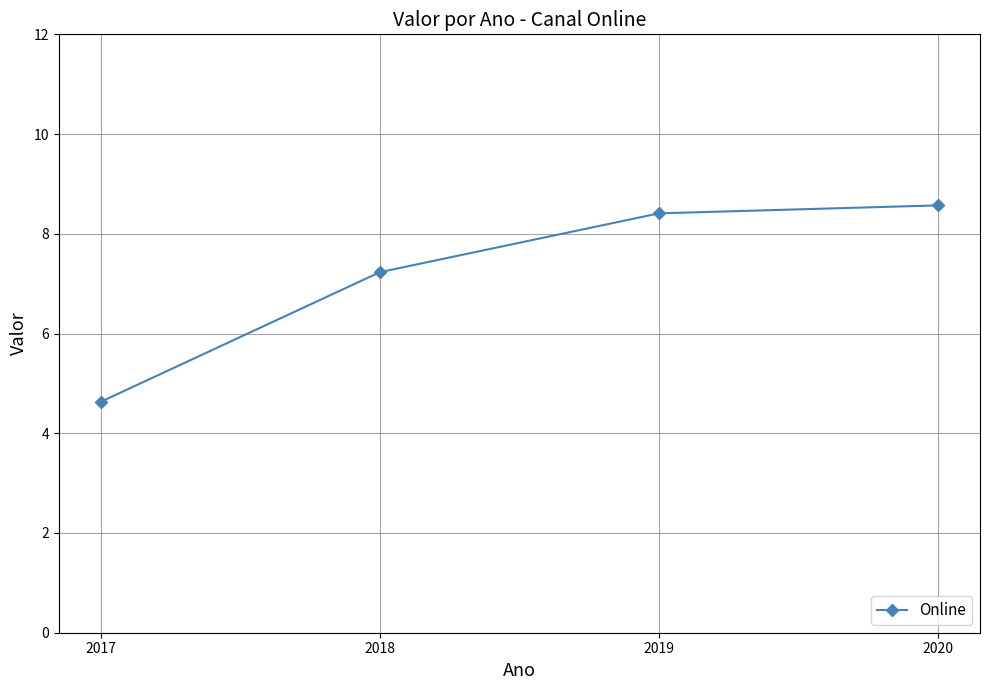

Which has a higher value, 2019 or 2017?

2019